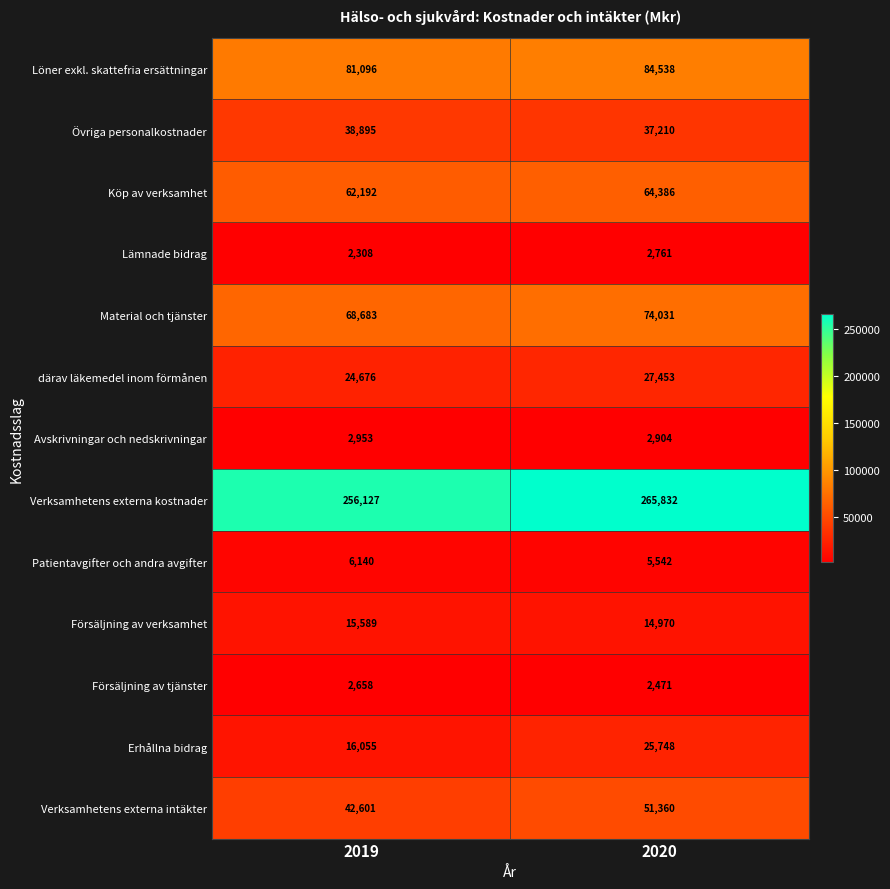

What is the maximum value shown in the chart?

265832